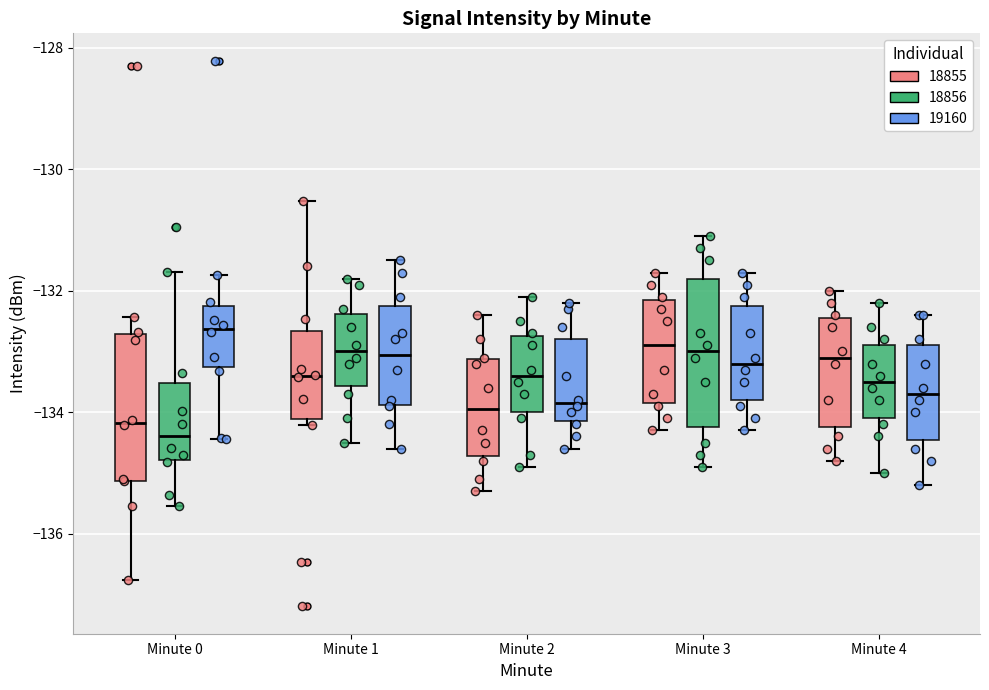

Reading left to right, transcribe this box plot: for each box, give where its median line is, the range the box spans, and where its two whiskers end, as read against the y-axis. The values are not printed on the chart, so give them approximately, as read against the axis.

Minute 0 (18855): median -134.2, box -135.2 to -132.8, whiskers -136.8 to -132.4
Minute 0 (18856): median -134.4, box -134.8 to -133.6, whiskers -135.6 to -131.6
Minute 0 (19160): median -132.6, box -133.2 to -132.2, whiskers -134.4 to -131.8
Minute 1 (18855): median -133.4, box -134.2 to -132.6, whiskers -134.2 (just below the box's lower edge) to -130.6
Minute 1 (18856): median -133.0, box -133.6 to -132.4, whiskers -134.4 to -131.8
Minute 1 (19160): median -133.0, box -133.8 to -132.2, whiskers -134.6 to -131.4
Minute 2 (18855): median -134.0, box -134.8 to -133.2, whiskers -135.2 to -132.4
Minute 2 (18856): median -133.4, box -134.0 to -132.8, whiskers -134.8 to -132.0
Minute 2 (19160): median -133.8, box -134.2 to -132.8, whiskers -134.6 to -132.2
Minute 3 (18855): median -132.8, box -133.8 to -132.2, whiskers -134.2 to -131.6
Minute 3 (18856): median -133.0, box -134.2 to -131.8, whiskers -134.8 to -131.0
Minute 3 (19160): median -133.2, box -133.8 to -132.2, whiskers -134.2 to -131.6
Minute 4 (18855): median -133.0, box -134.2 to -132.4, whiskers -134.8 to -132.0
Minute 4 (18856): median -133.4, box -134.0 to -132.8, whiskers -135.0 to -132.2
Minute 4 (19160): median -133.6, box -134.4 to -132.8, whiskers -135.2 to -132.4